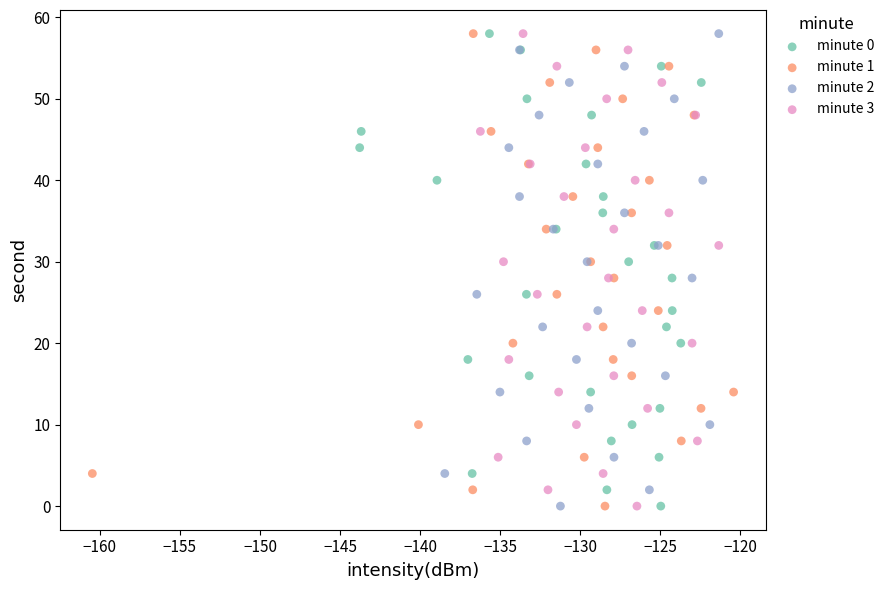

What are all the series names shown in the legend?

minute 0, minute 1, minute 2, minute 3